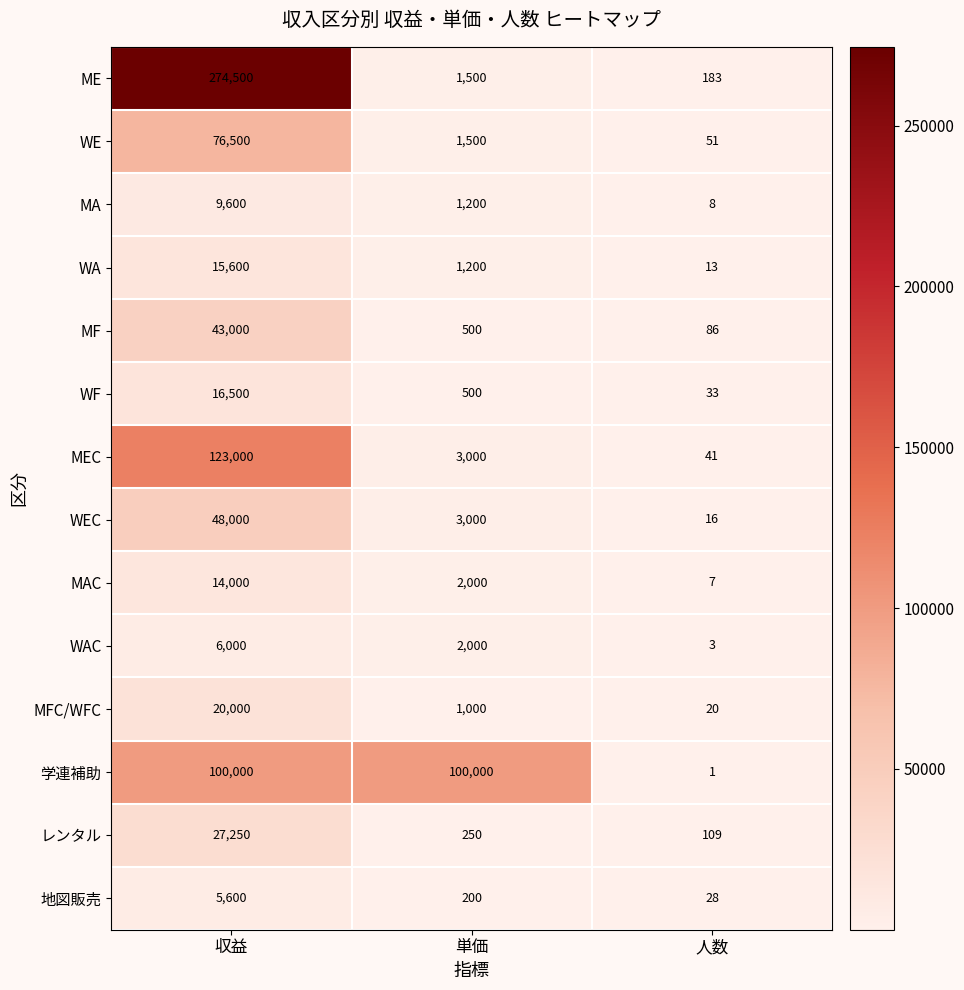

What is the difference between the MA values at 人数 and 単価?

1192